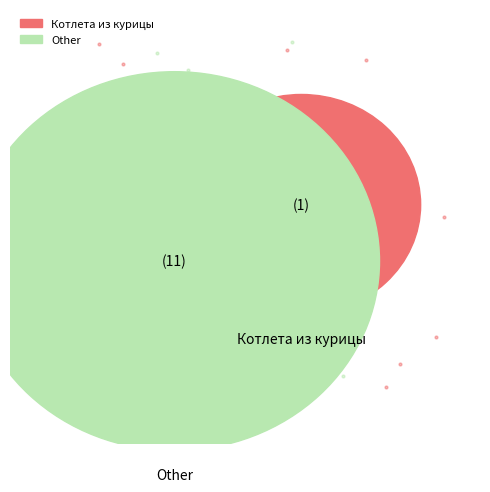

To the nearest percent, what is the average slice percentage?

8%